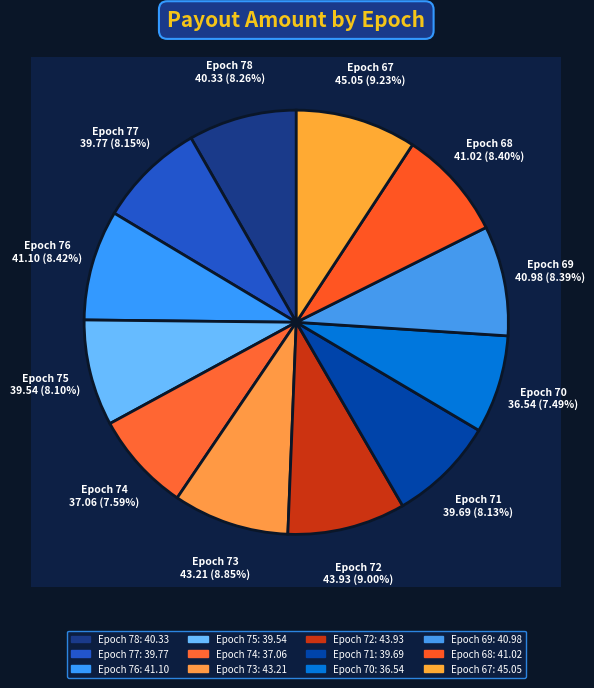

Which has a higher value, Epoch 73 or Epoch 78?

Epoch 73